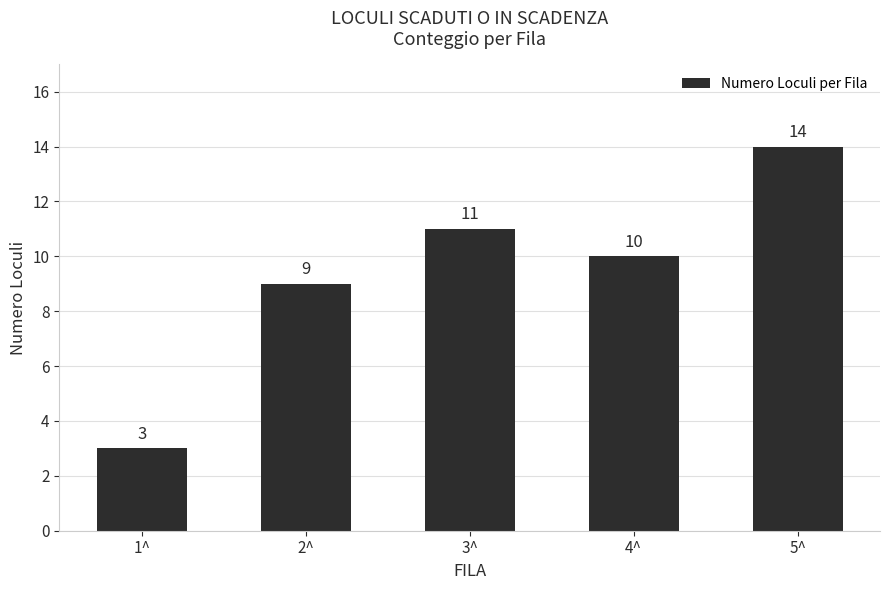

List the labels in order of value, smallest first.

1^, 2^, 4^, 3^, 5^